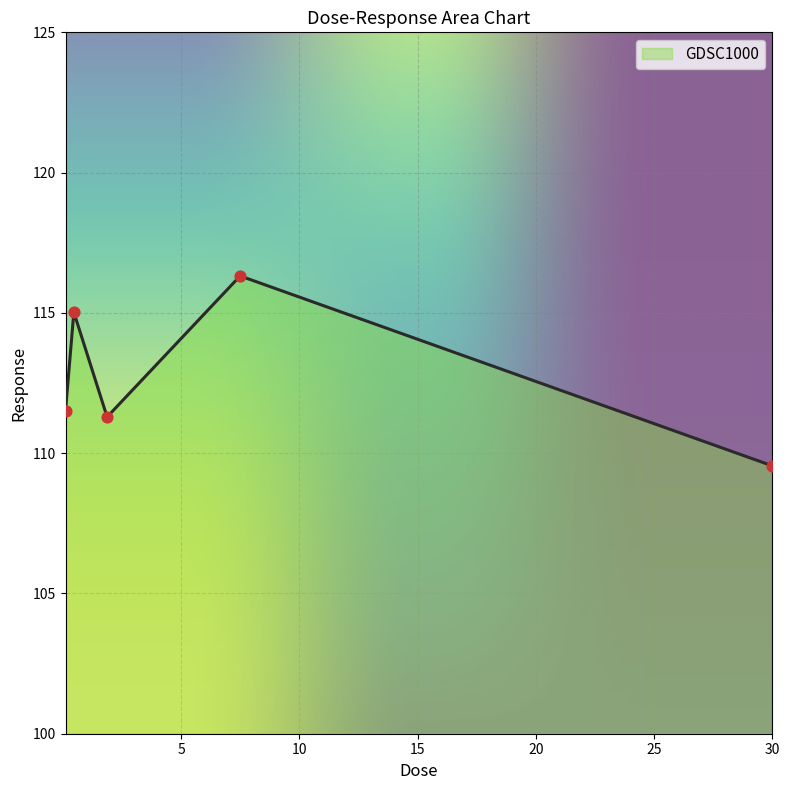

What is the sum of all values?

563.7